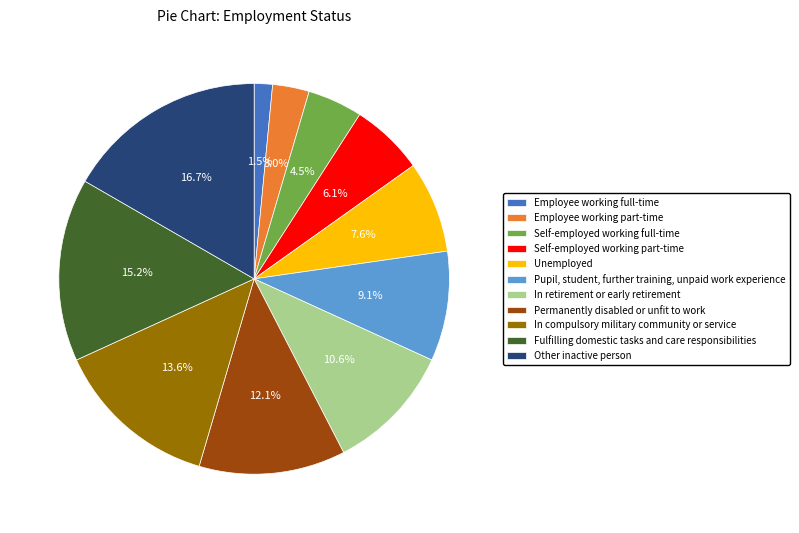

Is there a majority slice in this chart?

No